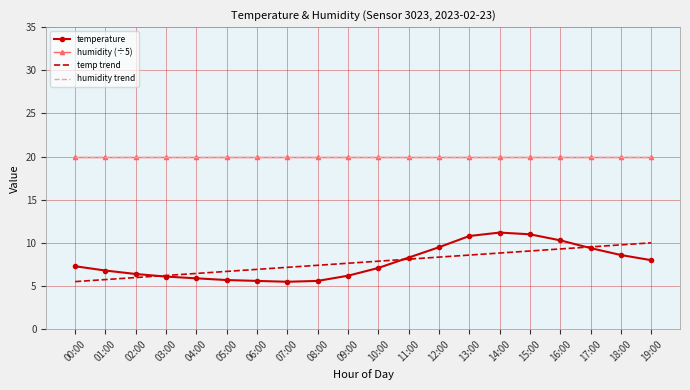

Between 05:00 and 11:00, which is larger?

11:00